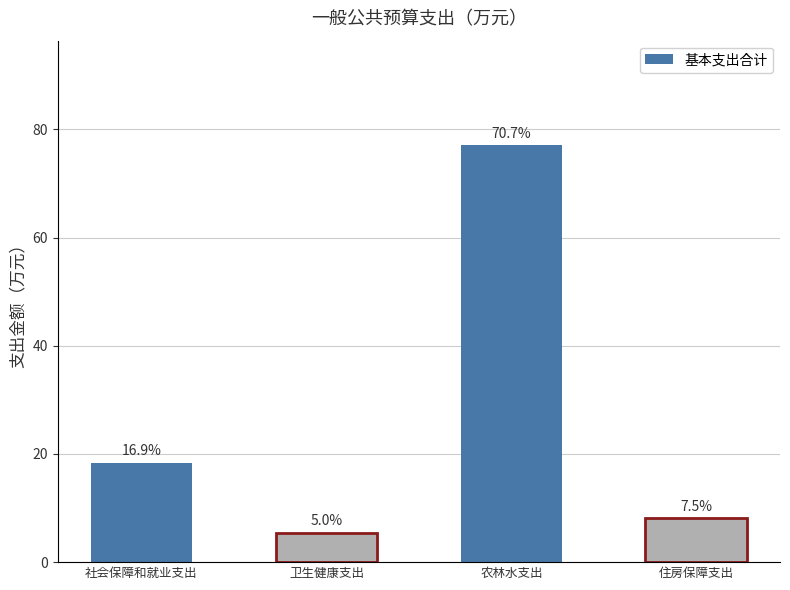

What position from the left is 住房保障支出?

4